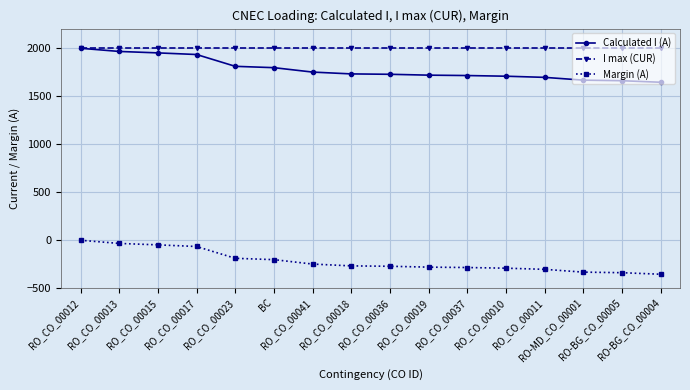

Which series has the largest total across all categories?

I max (CUR)